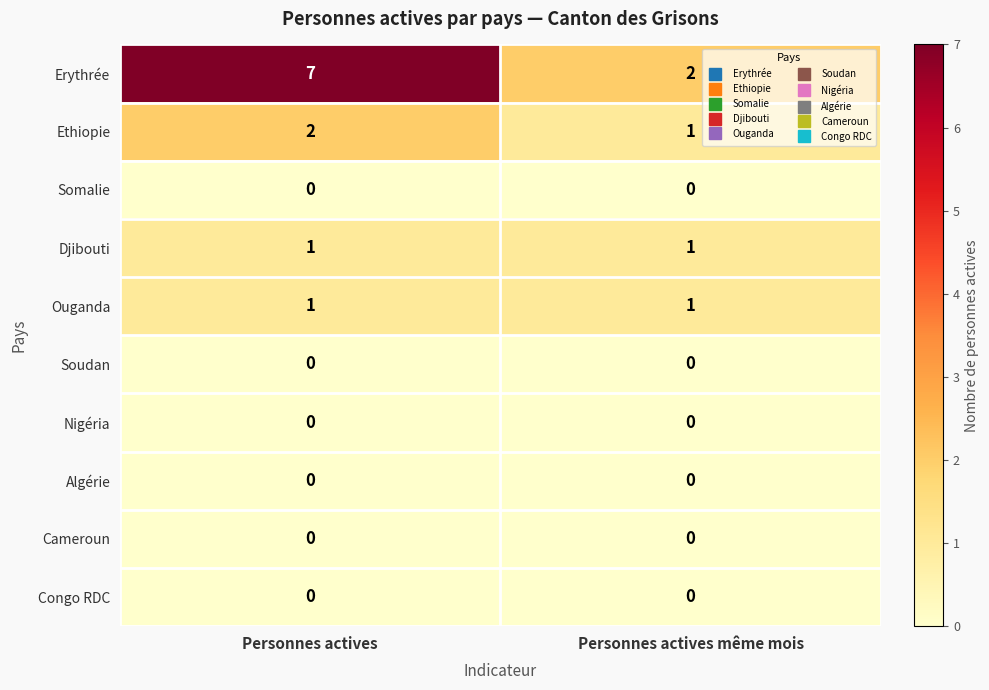

Reading left to right, extract all data points from this chart.

Erythrée: 7	2
Ethiopie: 2	1
Somalie: 0	0
Djibouti: 1	1
Ouganda: 1	1
Soudan: 0	0
Nigéria: 0	0
Algérie: 0	0
Cameroun: 0	0
Congo RDC: 0	0